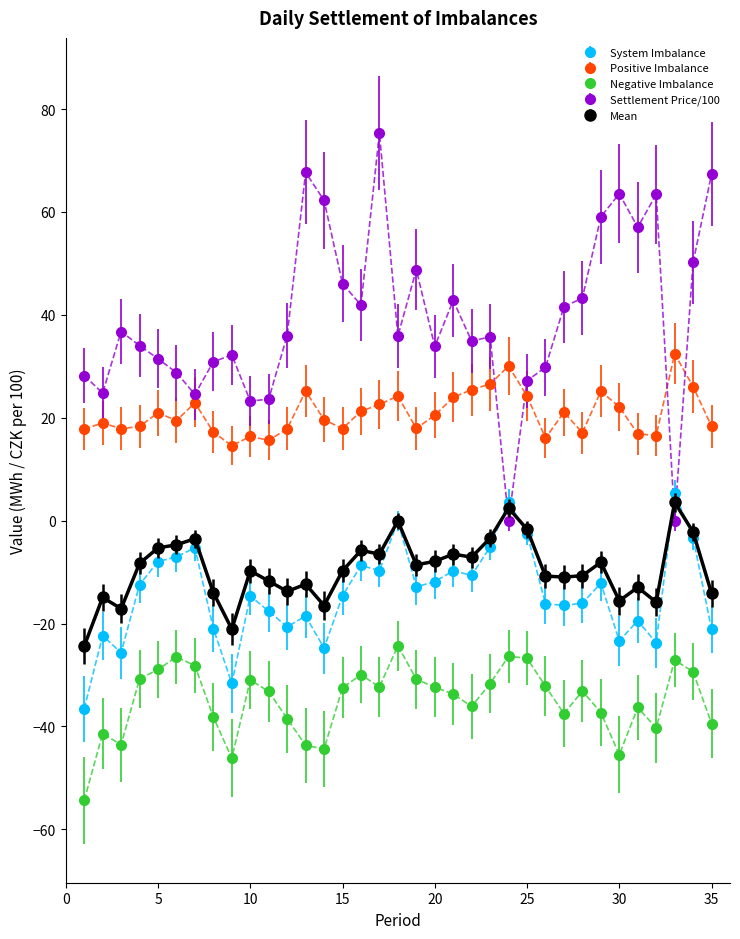

Which series has the largest range (max minus min)?

Settlement Price/100